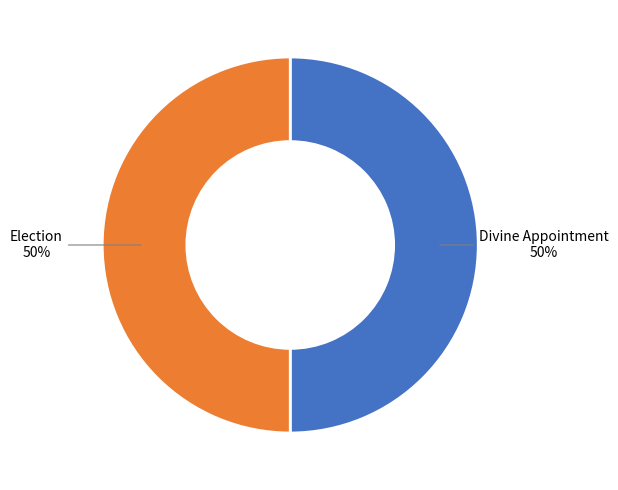

To the nearest percent, what is the average slice percentage?

50%